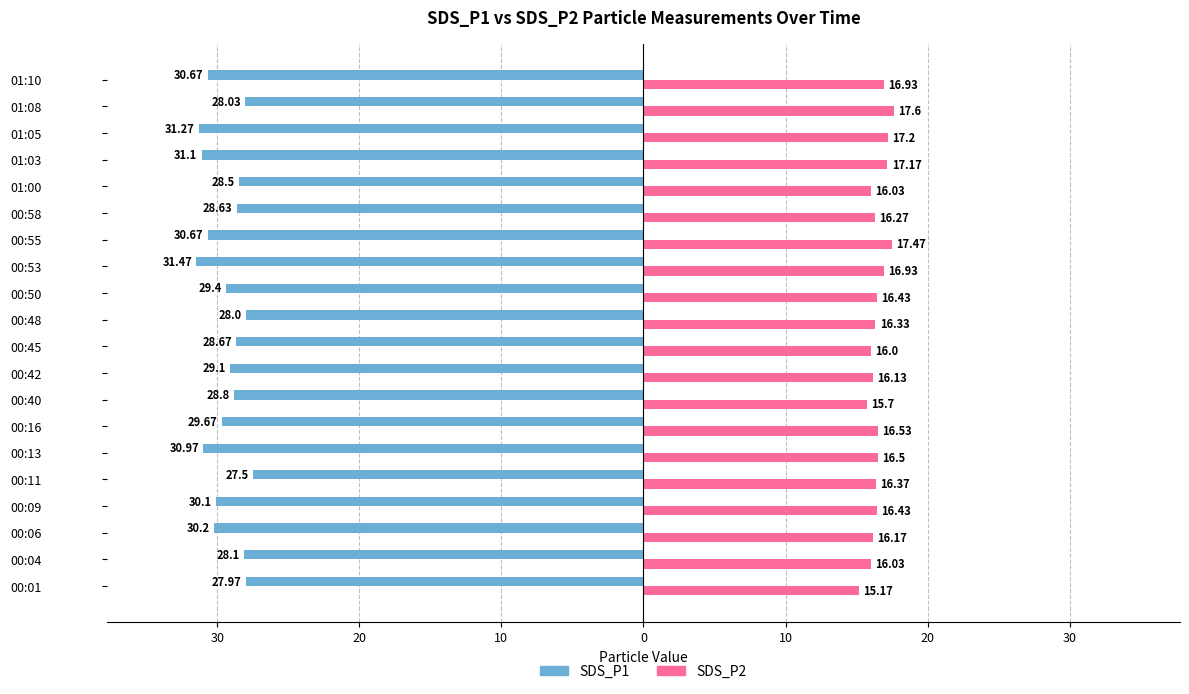

What are all the series names shown in the legend?

SDS_P1, SDS_P2